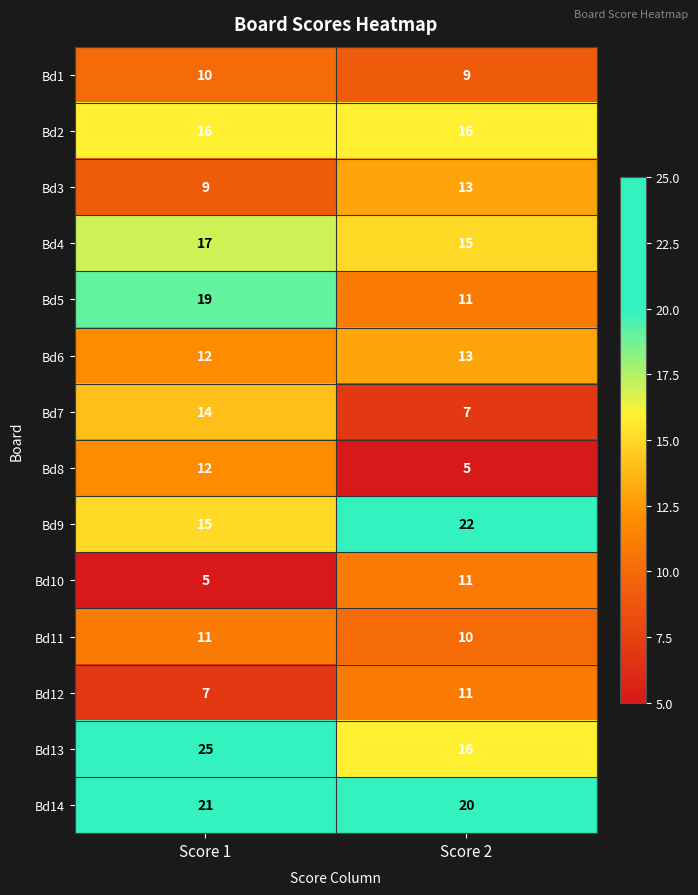

What is the minimum value shown in the chart?

5